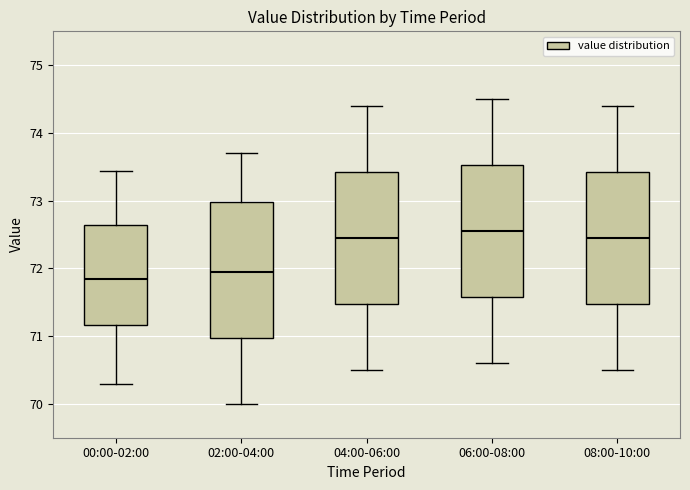

Reading left to right, read every box against the y-axis: the position of its median line, the range the box covers, and the ends of its whiskers. The values are not printed on the chart, so give them approximately, as read against the axis.

00:00-02:00: median 71.9, box 71.2 to 72.6, whiskers 70.3 to 73.4
02:00-04:00: median 72.0, box 71.0 to 73.0, whiskers 70.0 to 73.7
04:00-06:00: median 72.5, box 71.5 to 73.4, whiskers 70.5 to 74.4
06:00-08:00: median 72.6, box 71.6 to 73.5, whiskers 70.6 to 74.5
08:00-10:00: median 72.5, box 71.5 to 73.4, whiskers 70.5 to 74.4